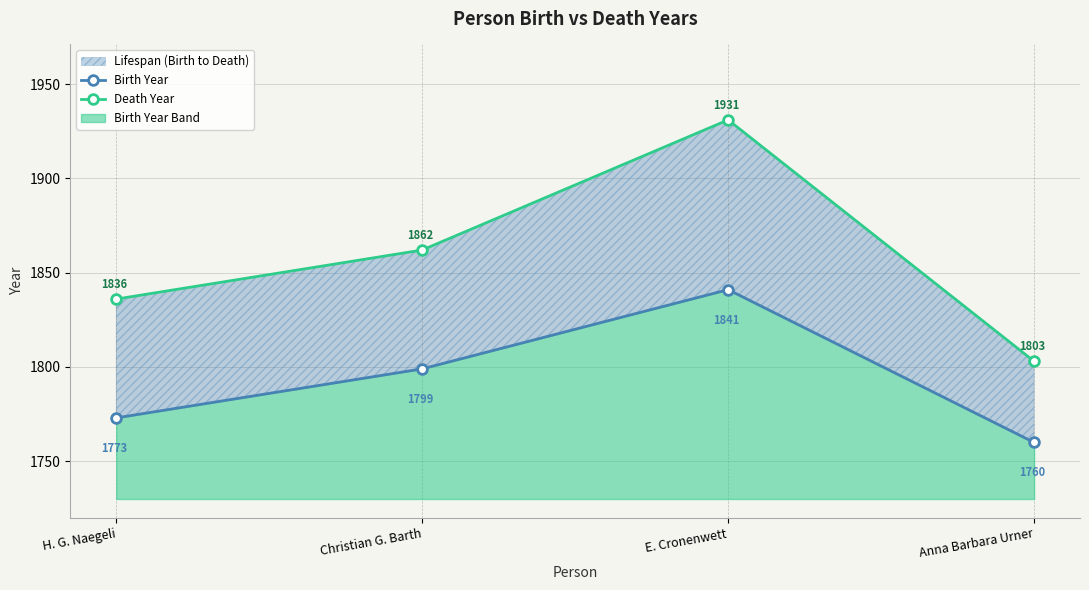

Which series has the widest spread of values?

Death Year